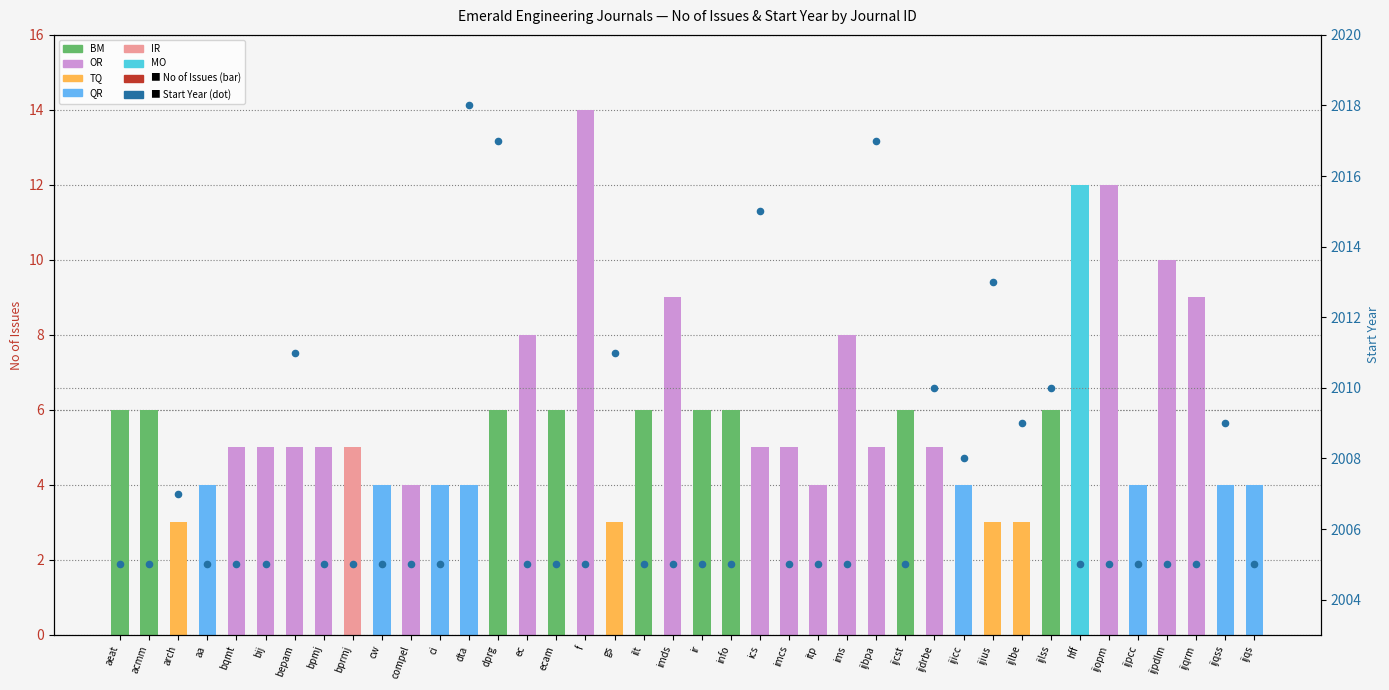

At which category is the sum across all series the highest?

dprg